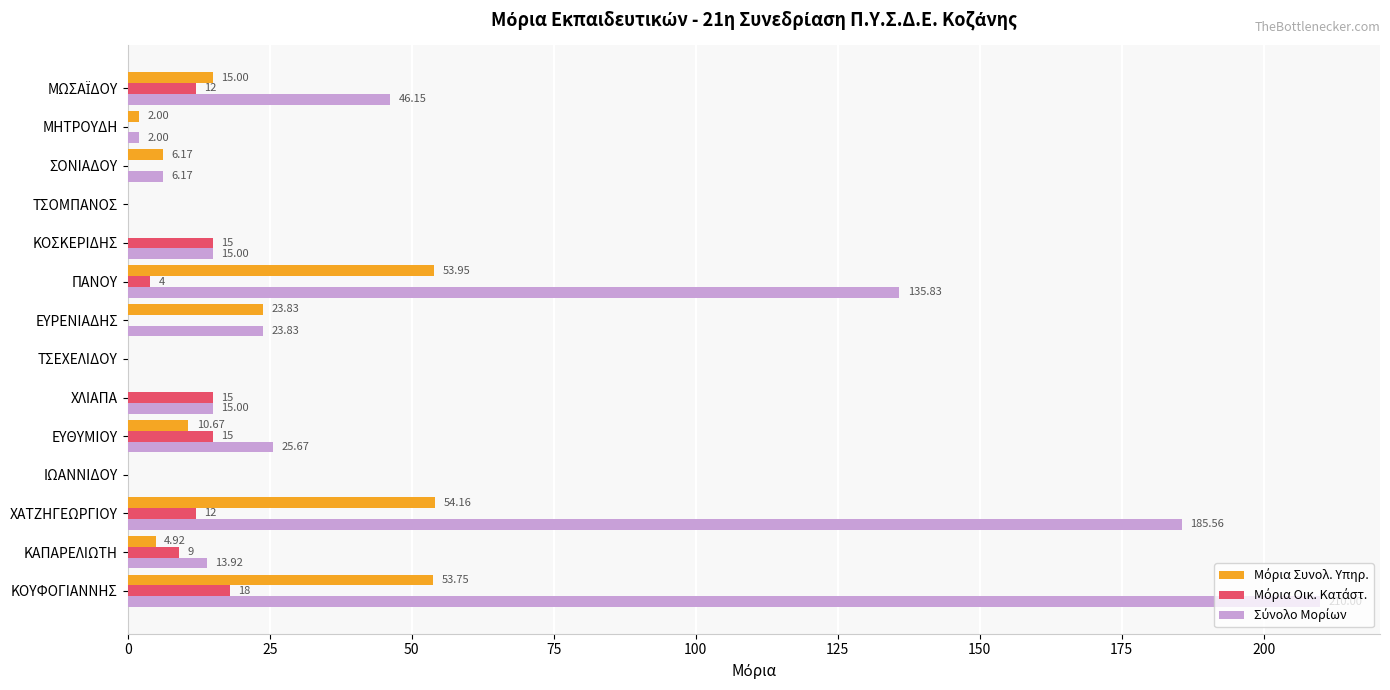

How many data points does each series have?

14